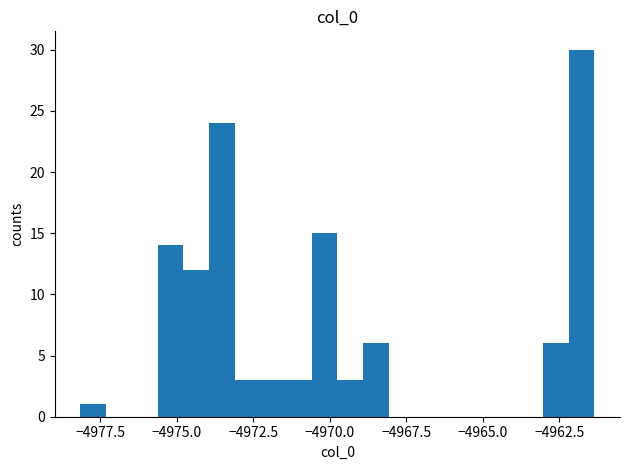

Read against the x-axis, roughly where is the centre of the tallest bar?

-4962.0